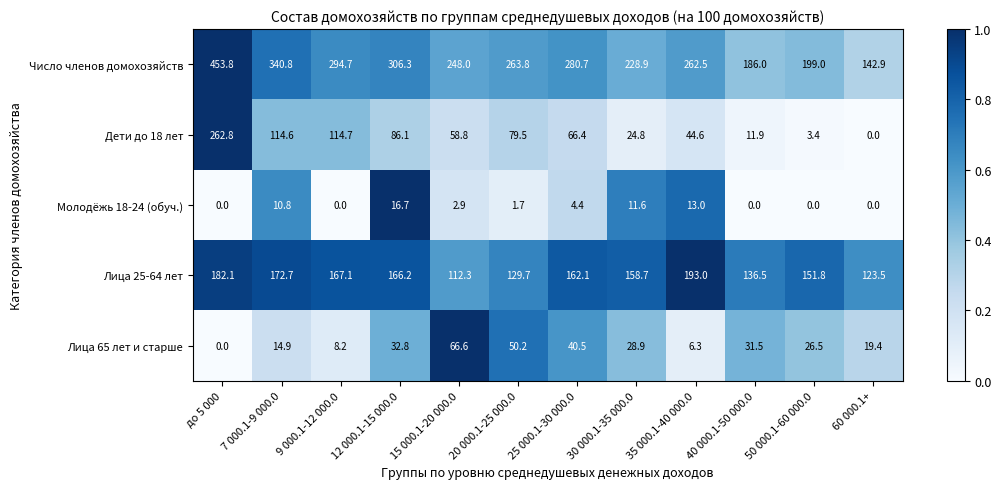

Count the number of categories in the chart.

12